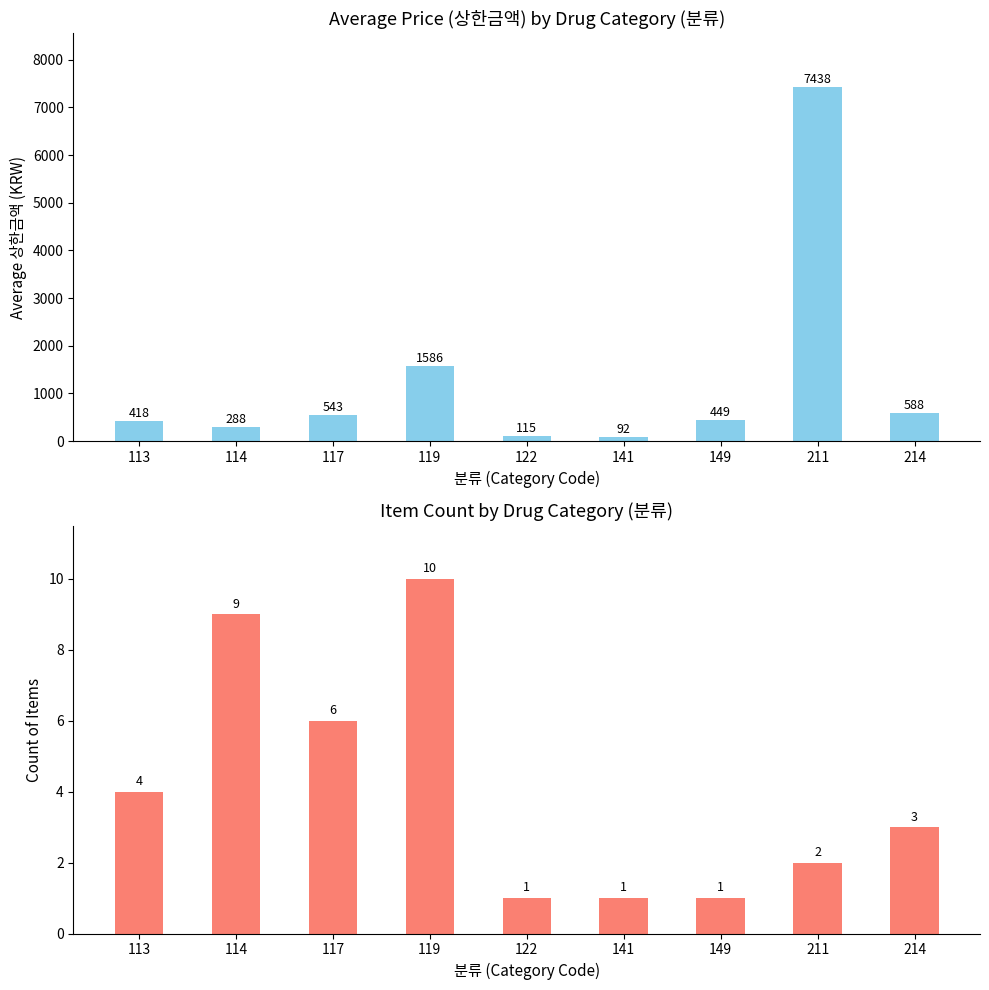

Rank the series at 149 from highest to lowest value.

avg_price, count_items